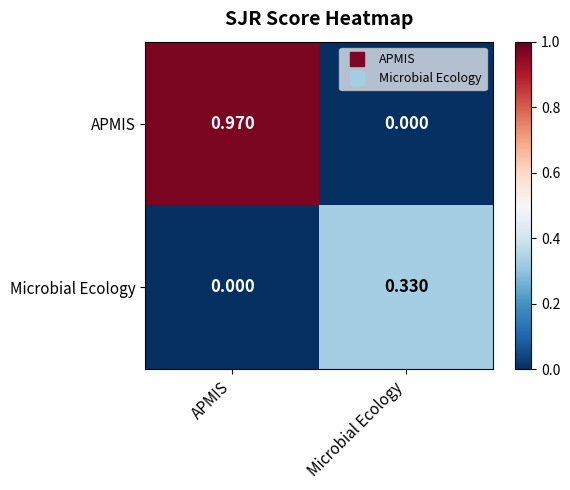

Which category has the lowest value in the Microbial Ecology series?

APMIS